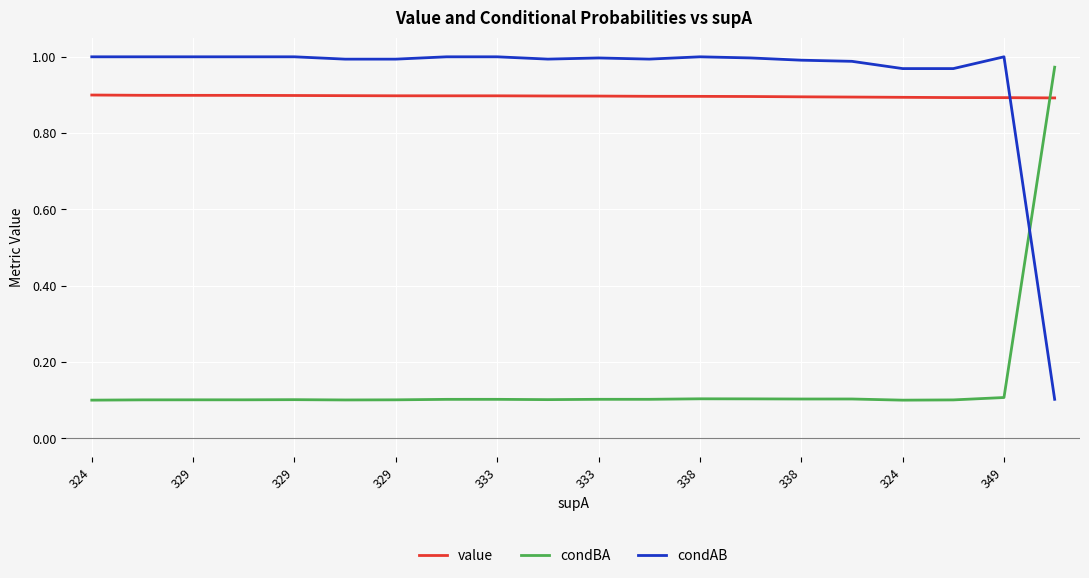

What is the highest value of the value series?

0.9